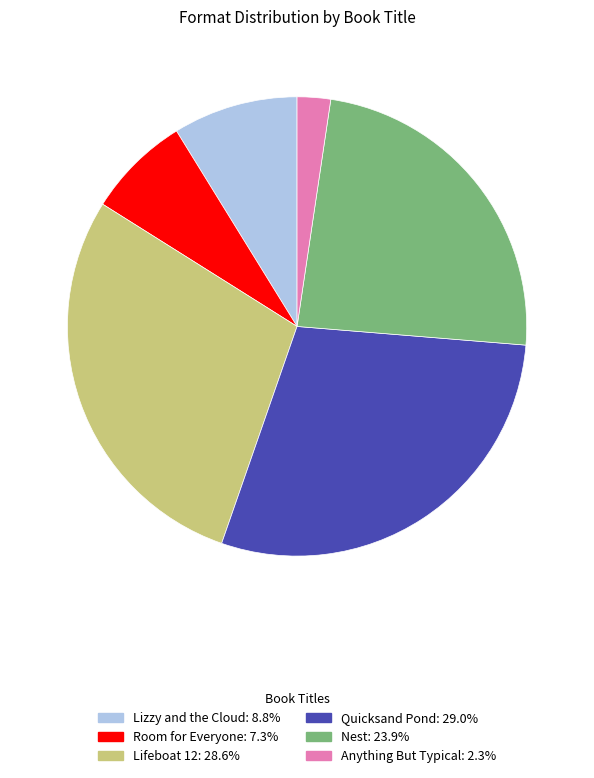

Which has a higher value, Room for Everyone or Nest?

Nest